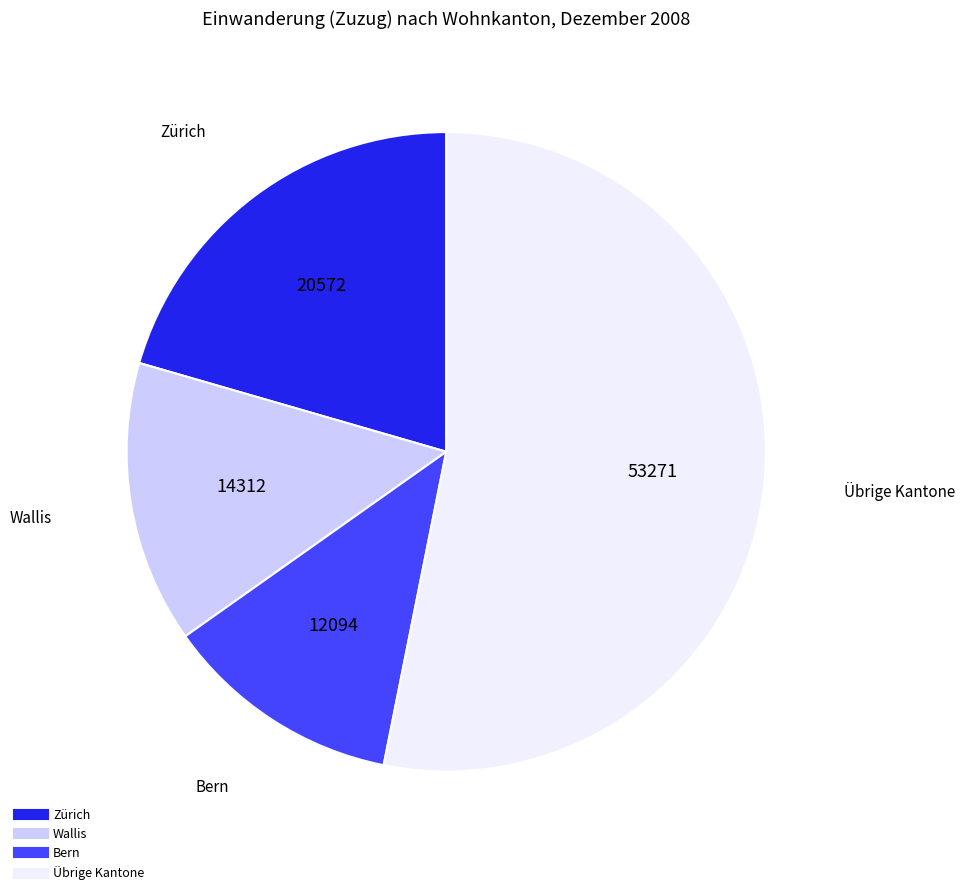

Is there any slice that represents more than half of the pie?

Yes